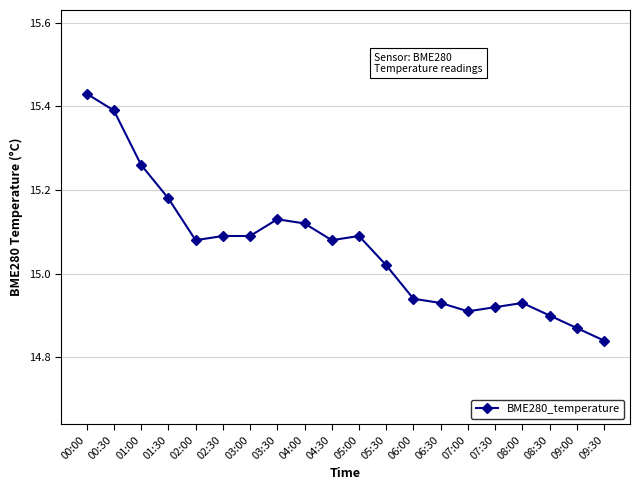

At which label is the value closest to 15?

05:30